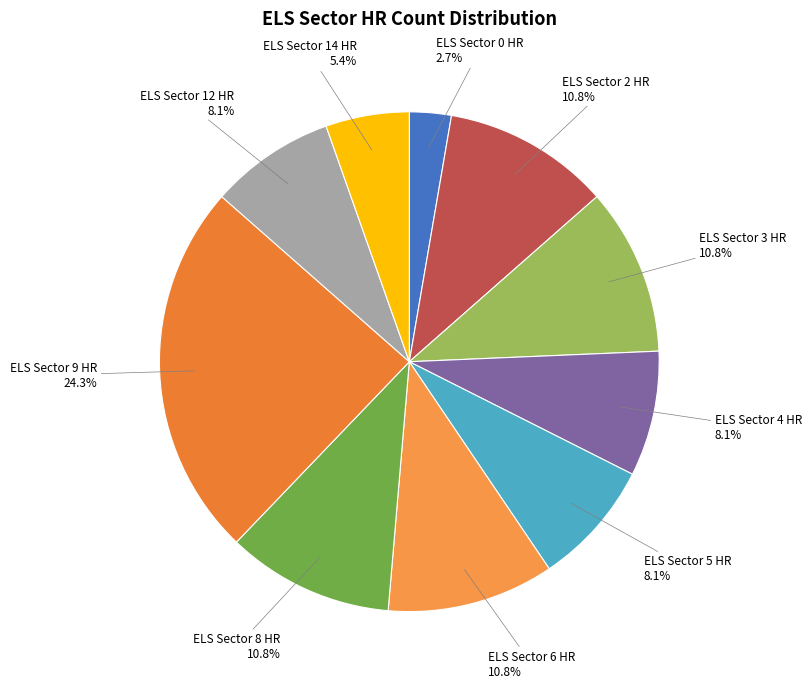

How many slices are in this pie chart?

10